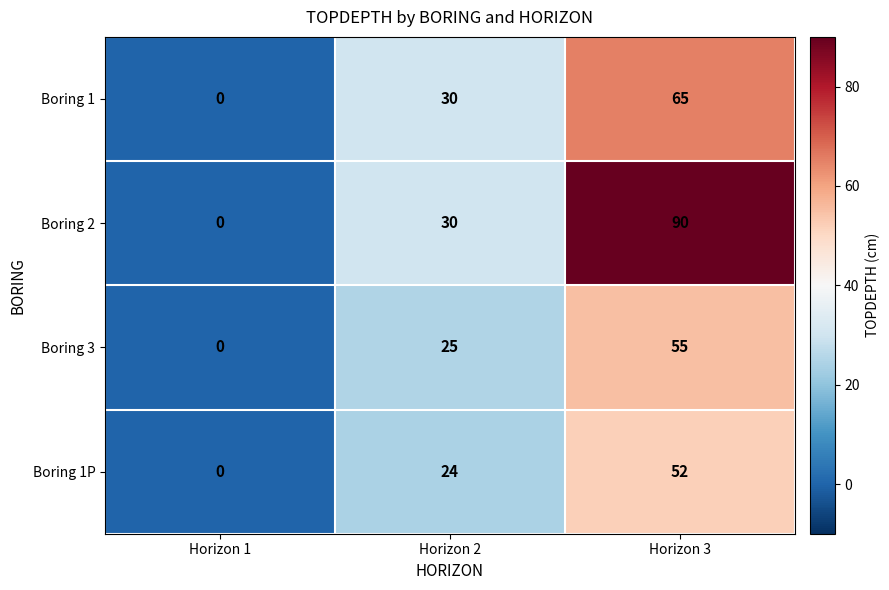

How many Boring 1 values are between 0 and 65?

3